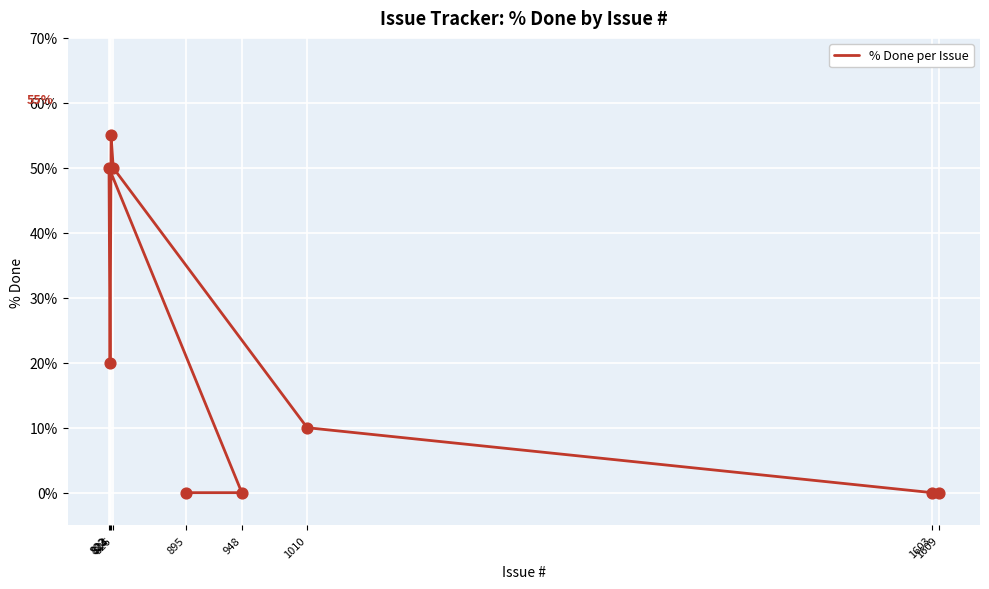

Which has a higher value, 1609 or 895?

1609